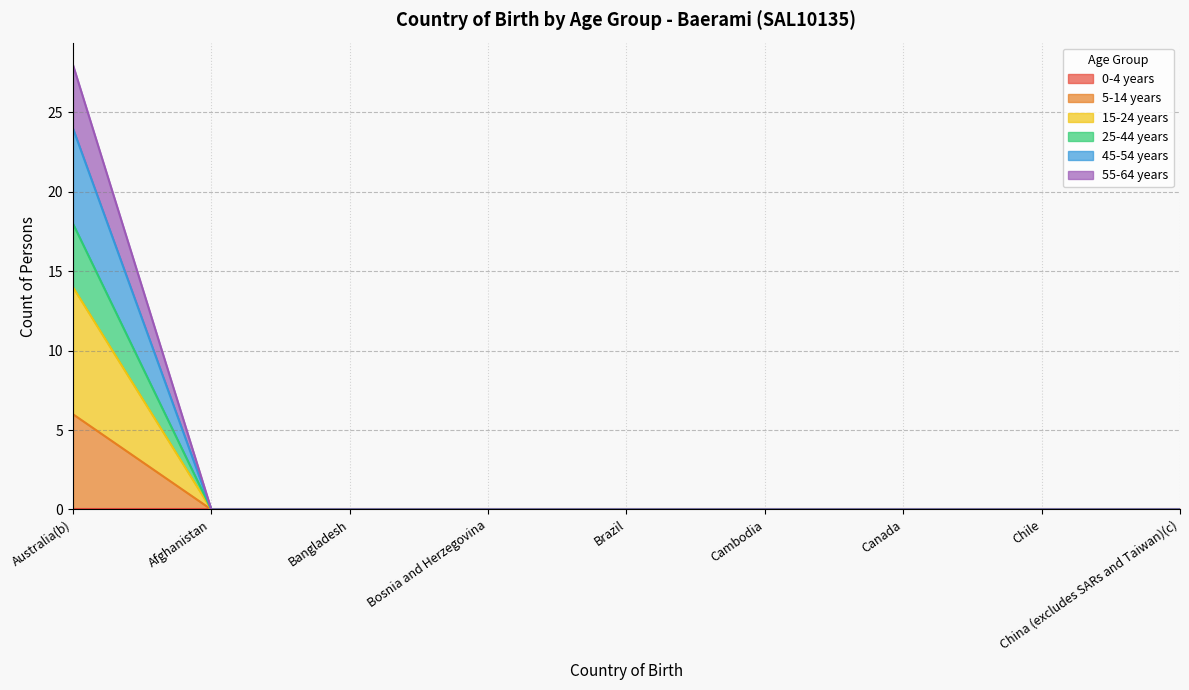

How many values in the 5-14 years series exceed 0?

1